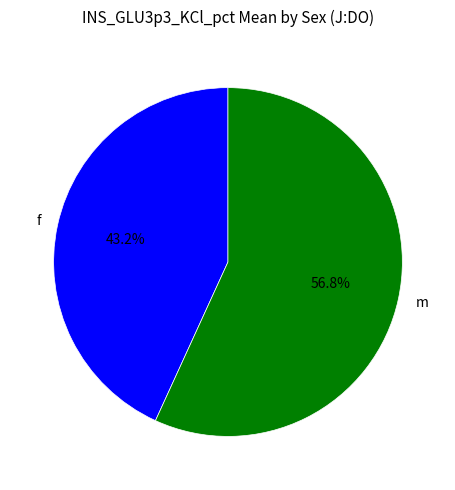

Rank the categories by value from highest to lowest.

m, f